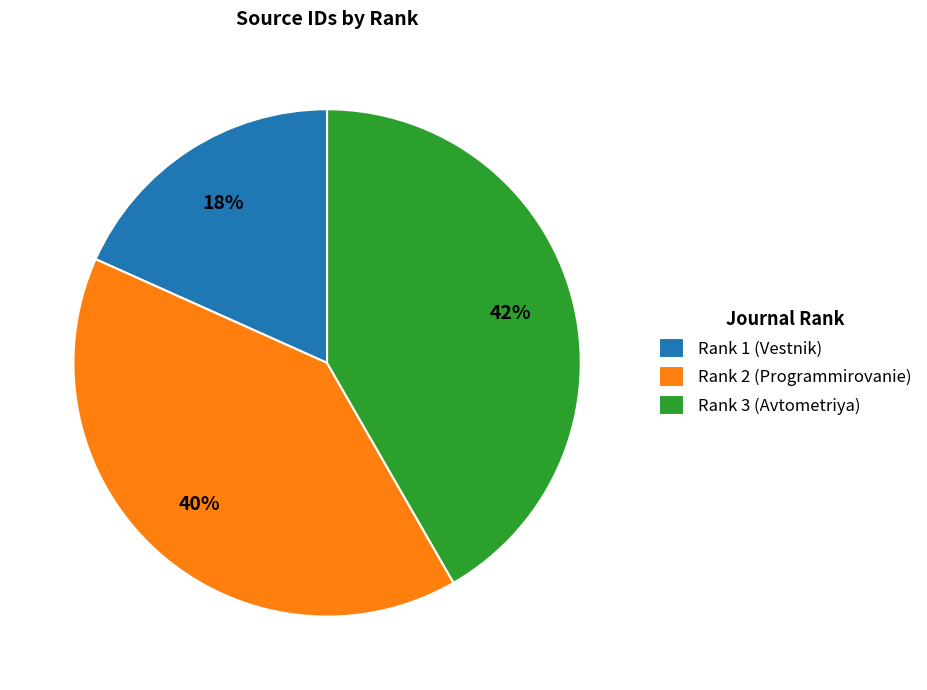

Count the number of slices in the pie.

3